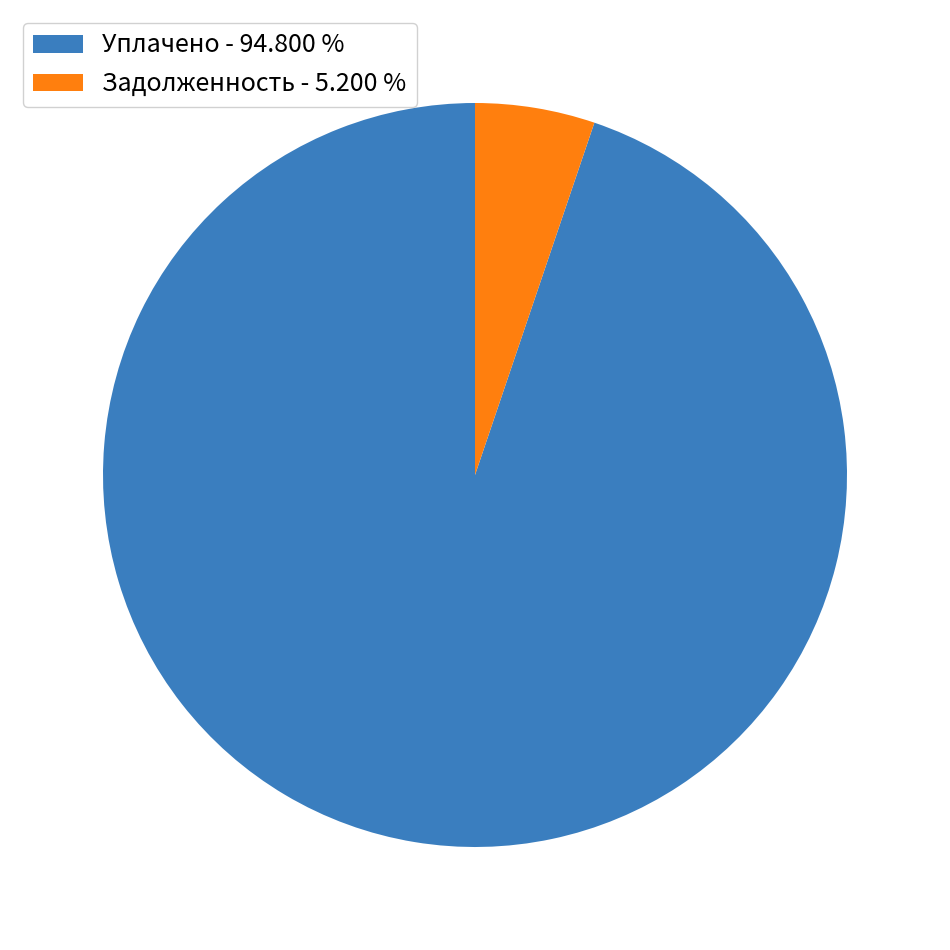

Rank the categories by value from highest to lowest.

Уплачено - 94.800 %, Задолженность - 5.200 %